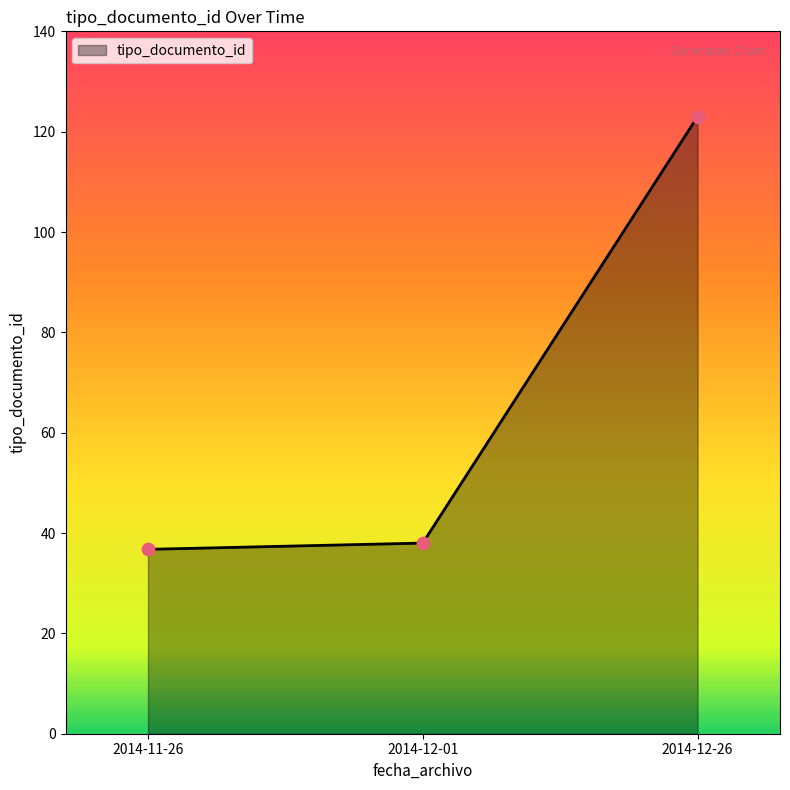

Approximately how many times larger is the value at 2014-12-01 compared to 2014-11-26?

1.0